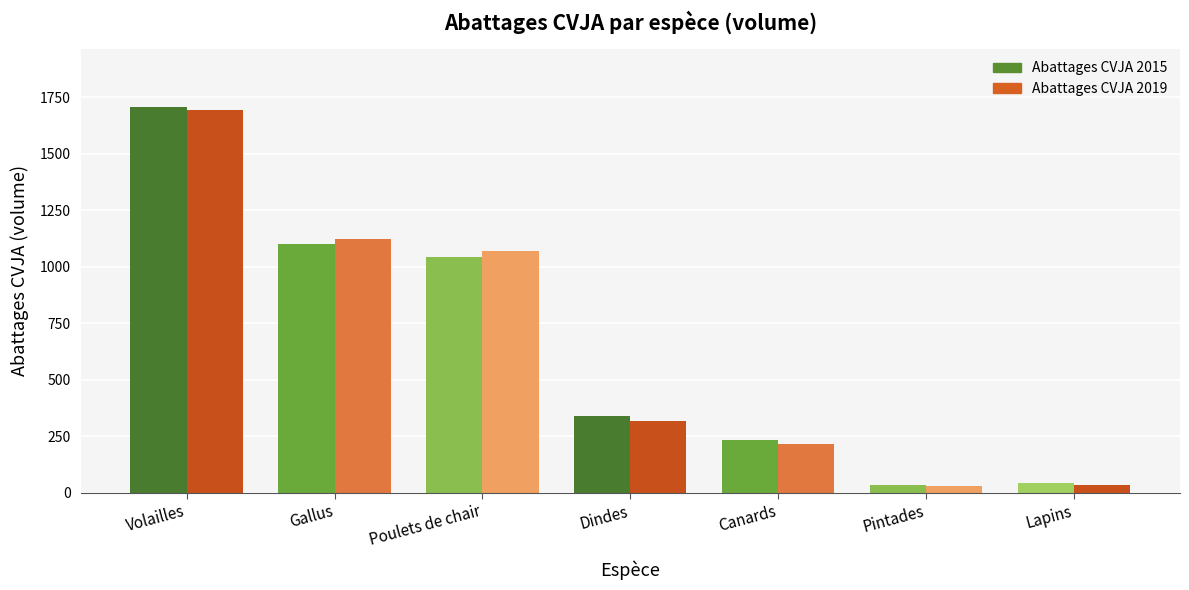

What is the sum of all Abattages CVJA 2019 values?

4493.9